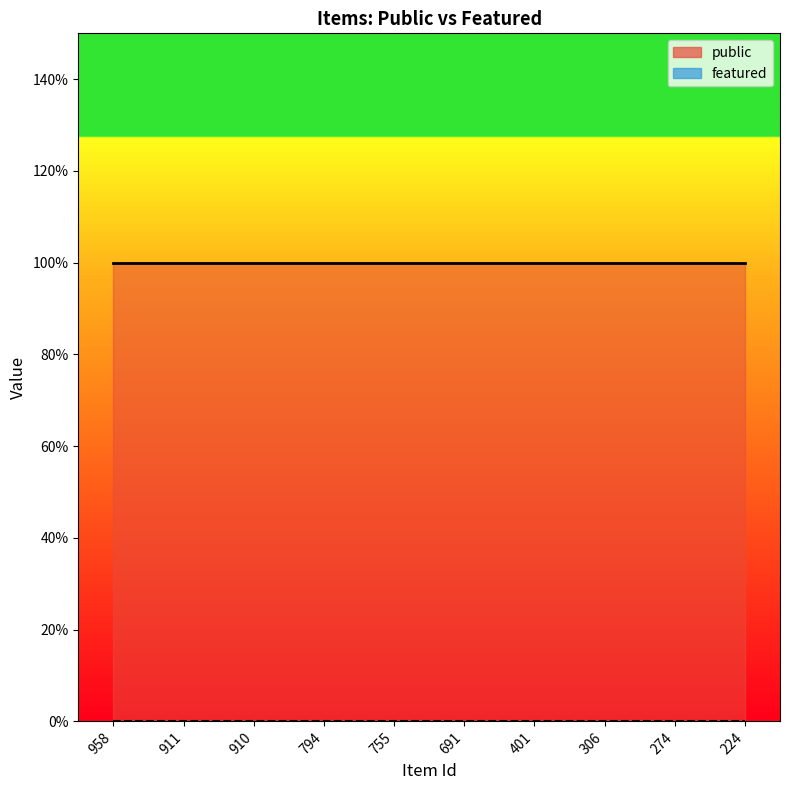

True or false: featured has a value of 0 at 910.

True